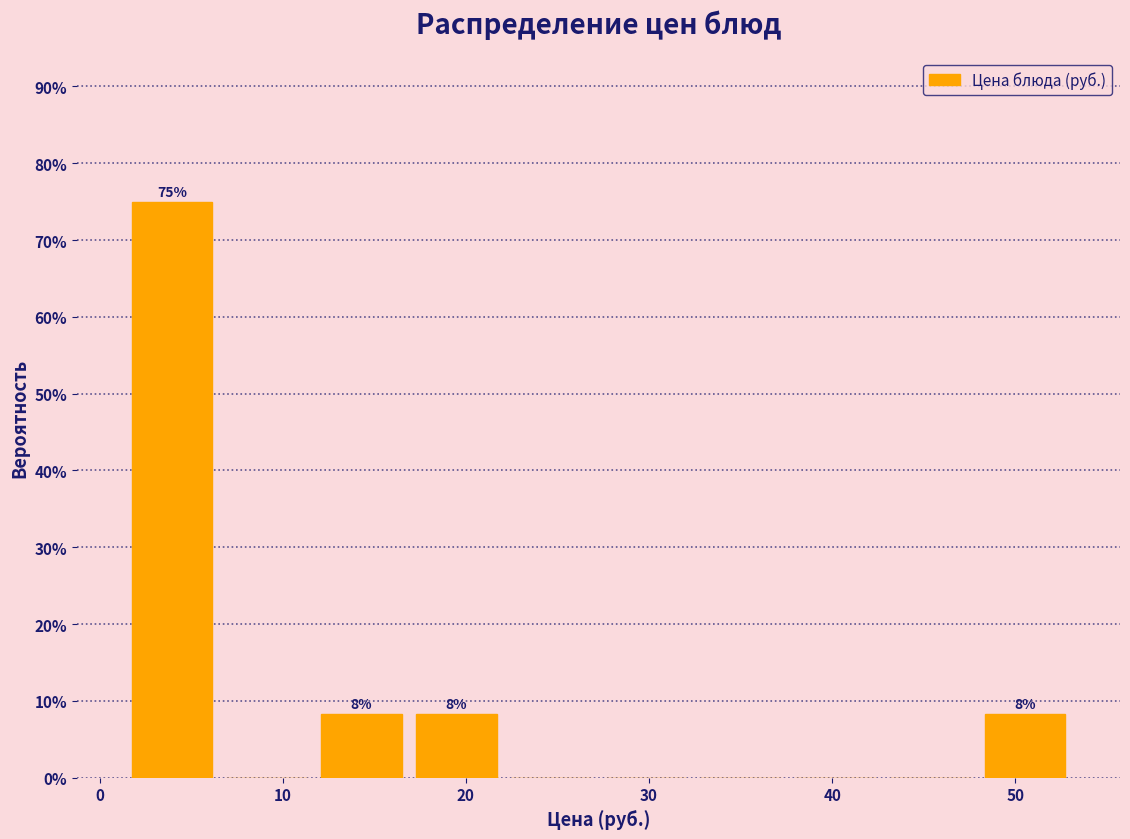

Which range on the x-axis has the tallest bar?

1 to 7